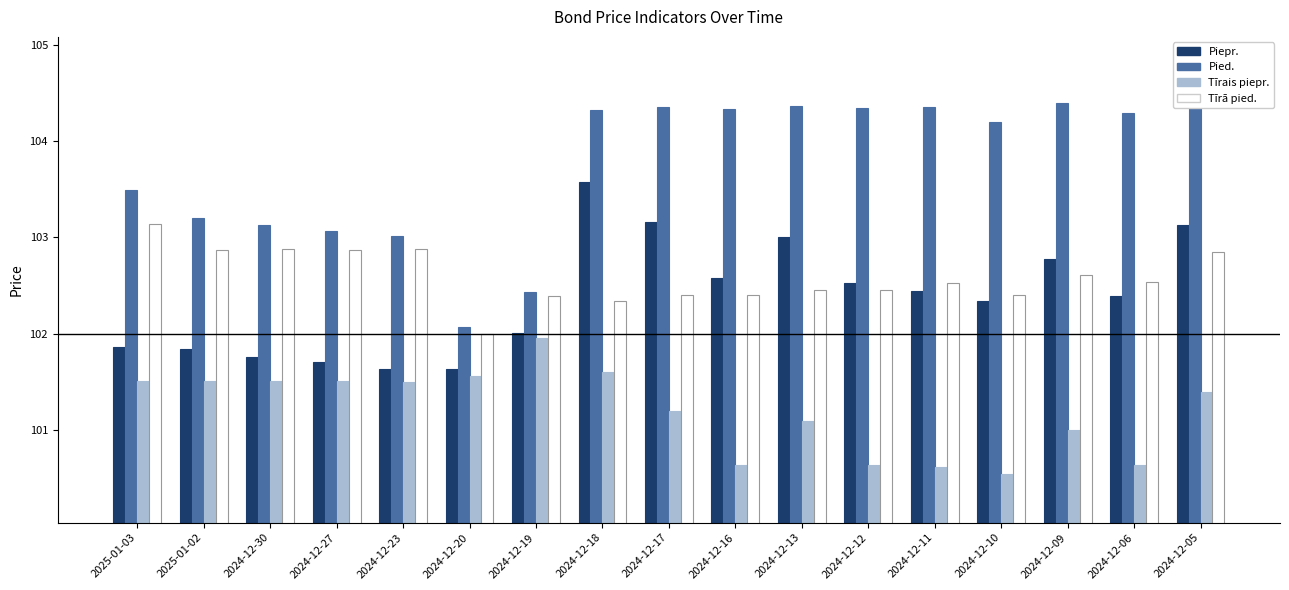

List the series in order of their peak value, highest first.

Pied., Piepr., Tīrā pied., Tīrais piepr.